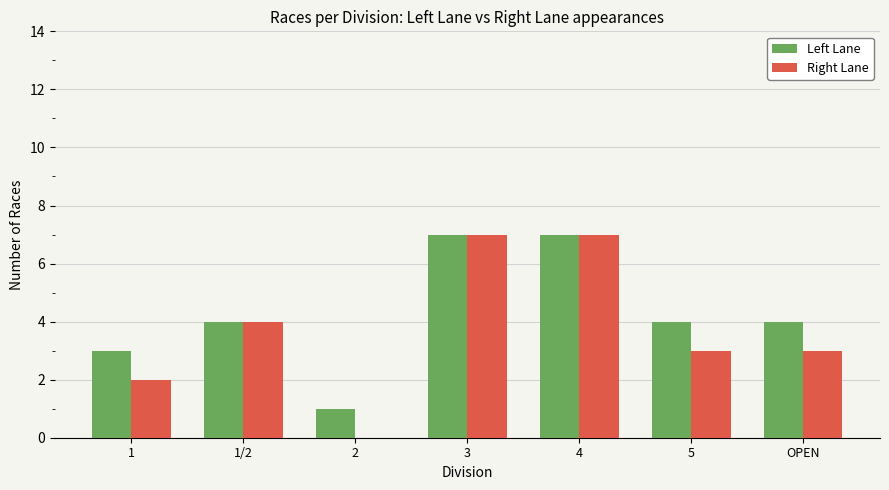

What is the greatest value displayed?

7